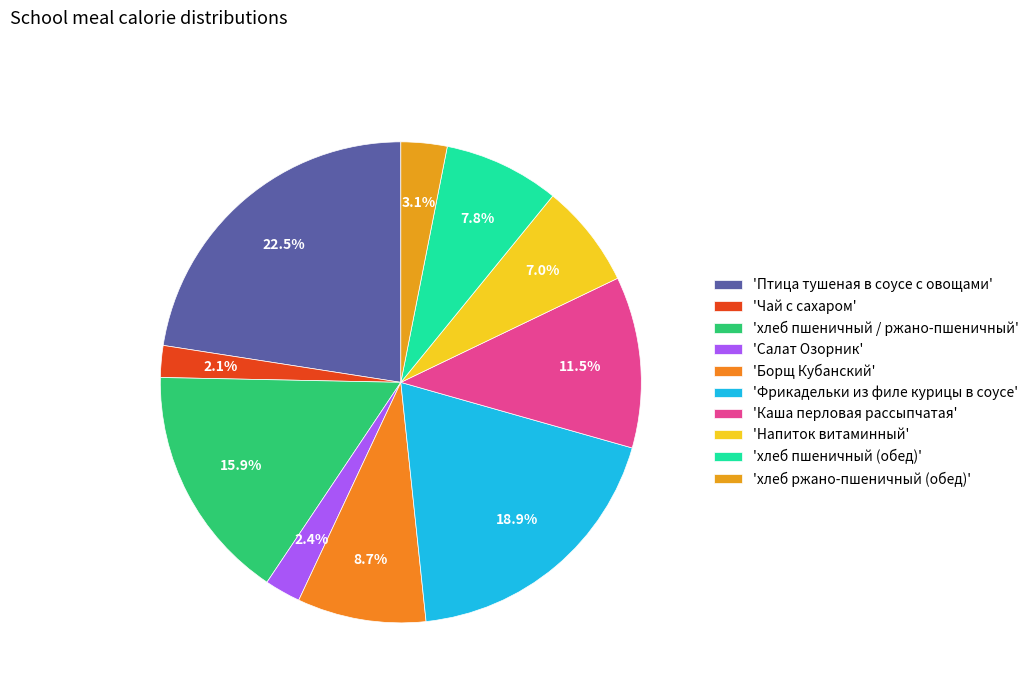

To the nearest percent, what is the difference between the largest and smallest slice percentages?

20%